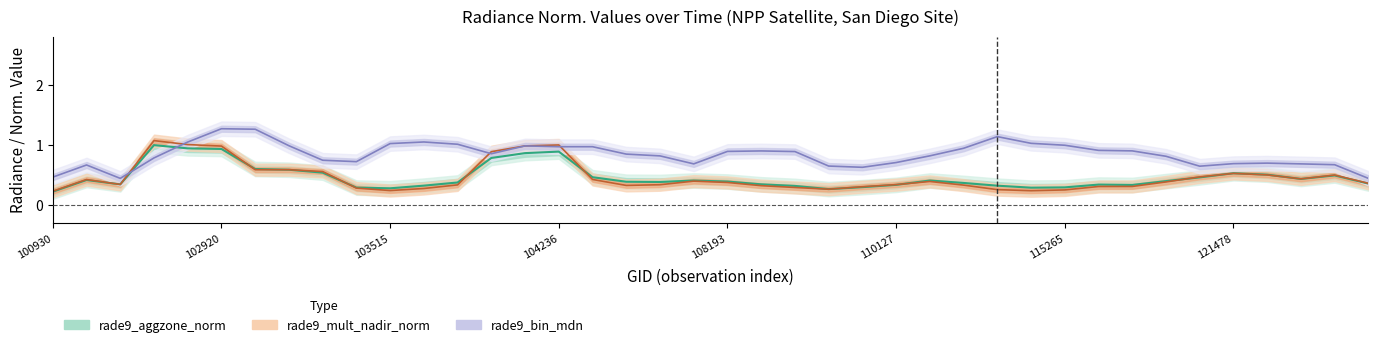

What is the value of the rade9_mult_nadir_norm point at the 12th from the left?

0.3